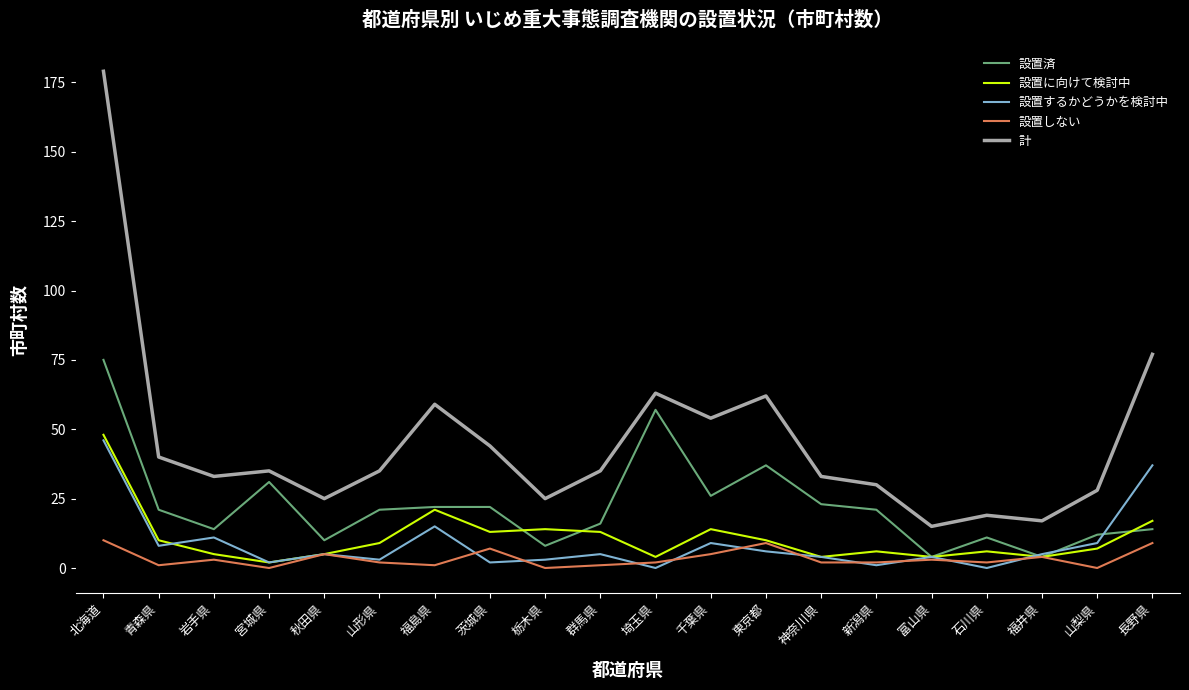

At which label is 設置済 closest to 39?

東京都